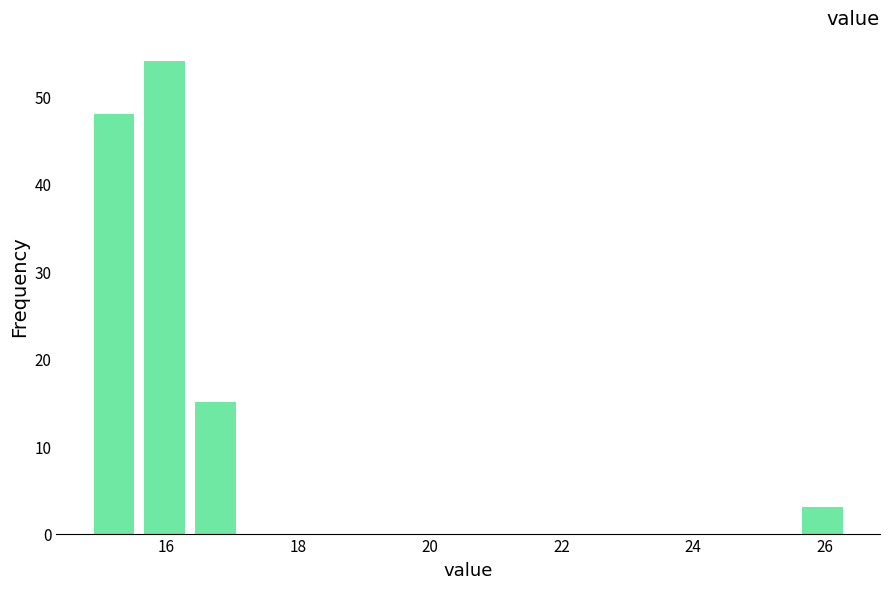

Around what value on the x-axis is the tallest bar? Give the approximate position of its centre, as read against the axis.

16.0